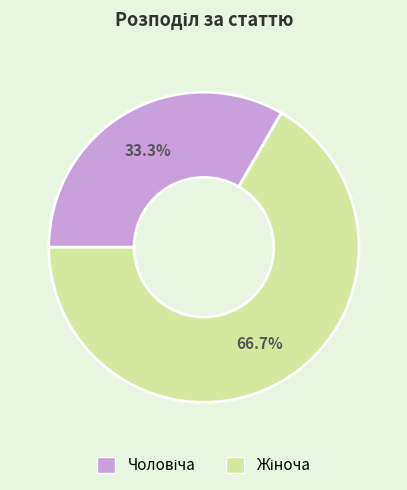

Is there any slice that represents more than half of the pie?

Yes